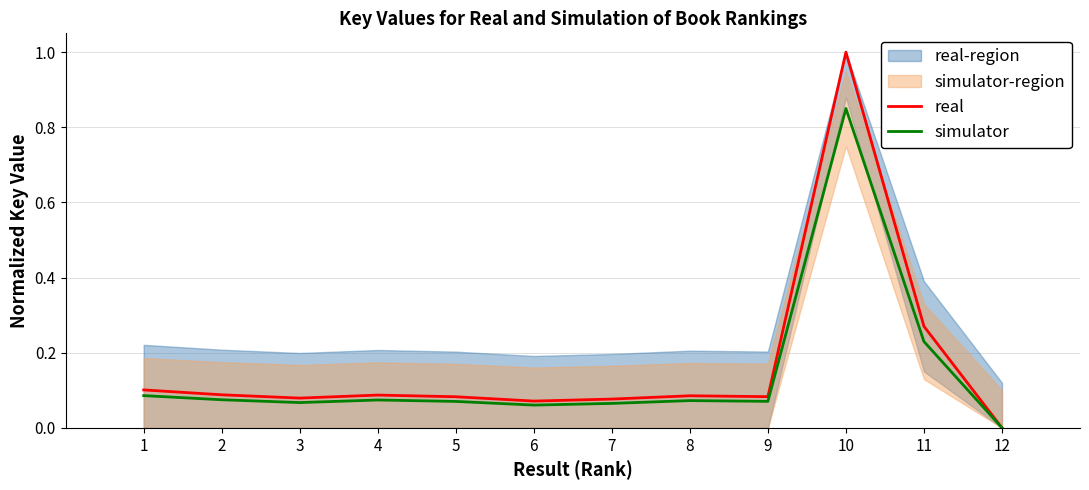

Is it true that simulator equals 0.0 at 6?

False